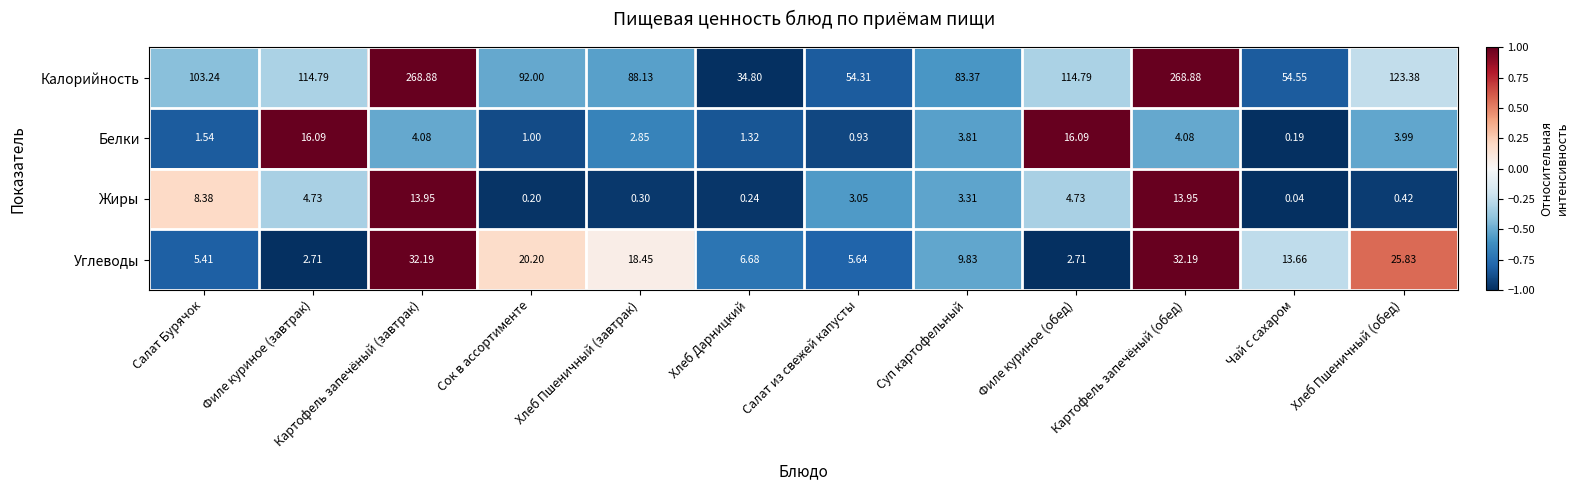

Where does the Углеводы series first go above 13?

Картофель запечёный (завтрак)